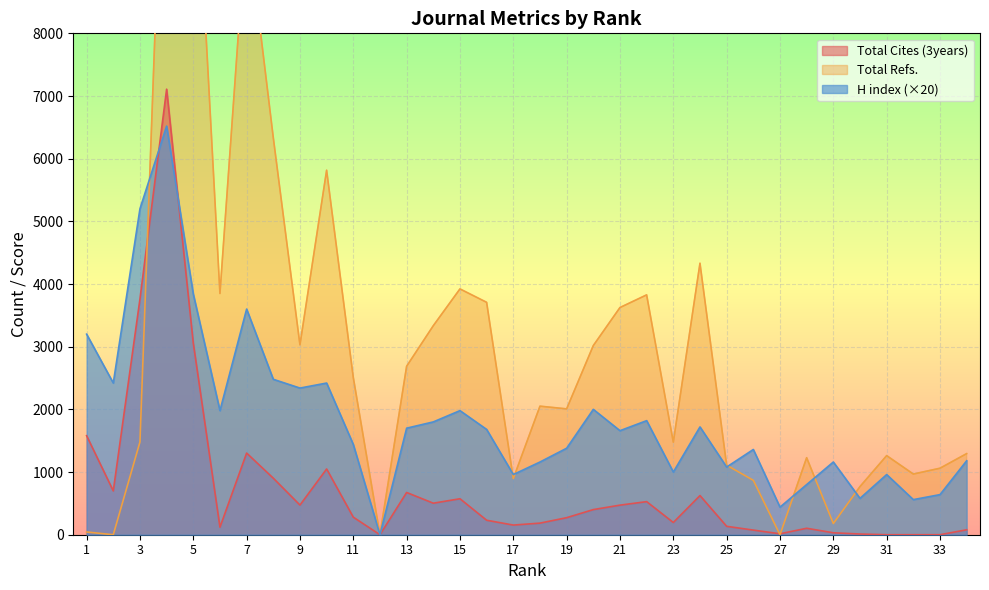

Which series has the widest spread of values?

Total Refs.